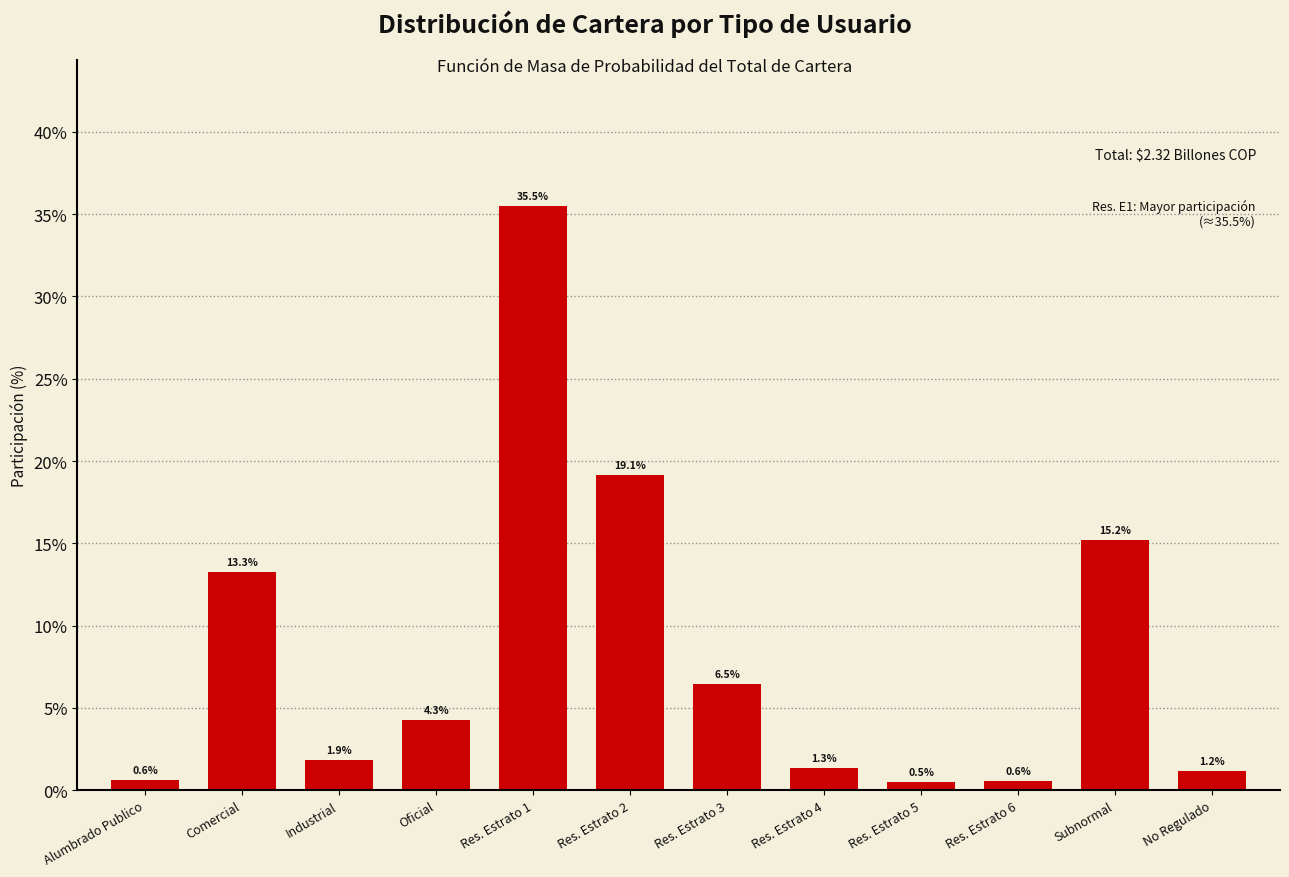

Reading left to right, transcribe all the data shown in this chart.

0.6	13.3	1.9	4.3	35.5	19.1	6.5	1.3	0.5	0.6	15.2	1.2